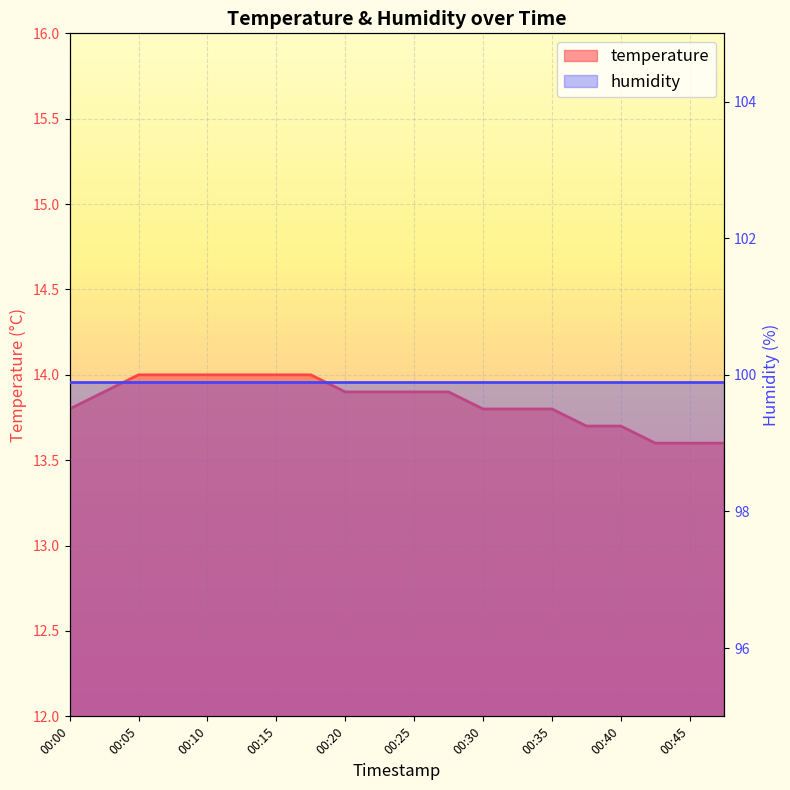

What is the value of the 16th point from the left?

13.7